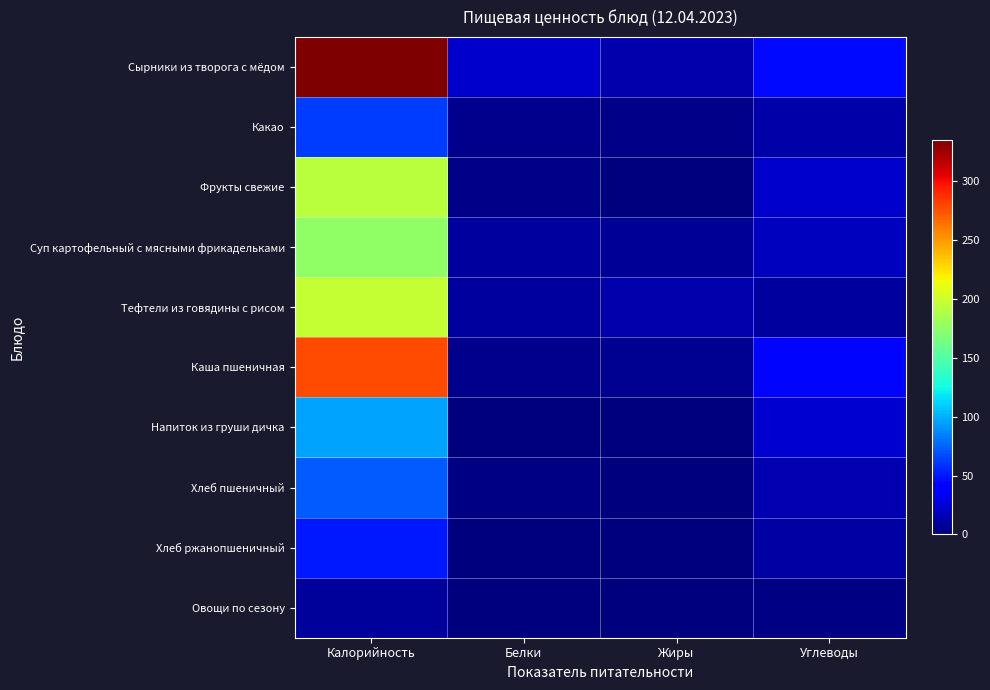

Reading left to right, transcribe all the data shown in this chart.

Сырники из творога с мёдом: Калорийность=334.3	Белки=23.1	Жиры=14.2	Углеводы=44.7
Какао: Калорийность=61.4	Белки=4.6	Жиры=3.6	Углеводы=12.6
Фрукты свежие: Калорийность=192.0	Белки=3.0	Жиры=1.0	Углеводы=23.0
Суп картофельный с мясными фрикадельками: Калорийность=175.1	Белки=9.8	Жиры=6.8	Углеводы=19.0
Тефтели из говядины с рисом: Калорийность=196.1	Белки=9.2	Жиры=13.5	Углеводы=9.4
Каша пшеничная: Калорийность=278.1	Белки=5.1	Жиры=6.4	Углеводы=44.2
Напиток из груши дичка: Калорийность=96.0	Белки=0.0	Жиры=0.0	Углеводы=24.0
Хлеб пшеничный: Калорийность=72.6	Белки=2.4	Жиры=0.3	Углеводы=14.6
Хлеб ржанопшеничный: Калорийность=49.9	Белки=1.1	Жиры=0.4	Углеводы=10.8
Овощи по сезону: Калорийность=8.4	Белки=0.5	Жиры=0.1	Углеводы=2.0